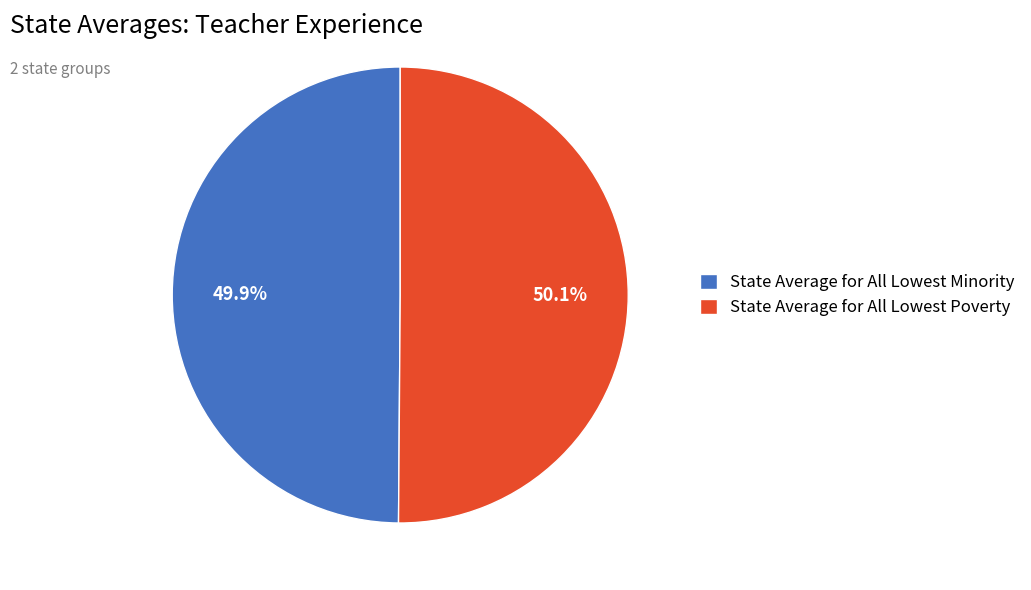

Count the number of slices in the pie.

2